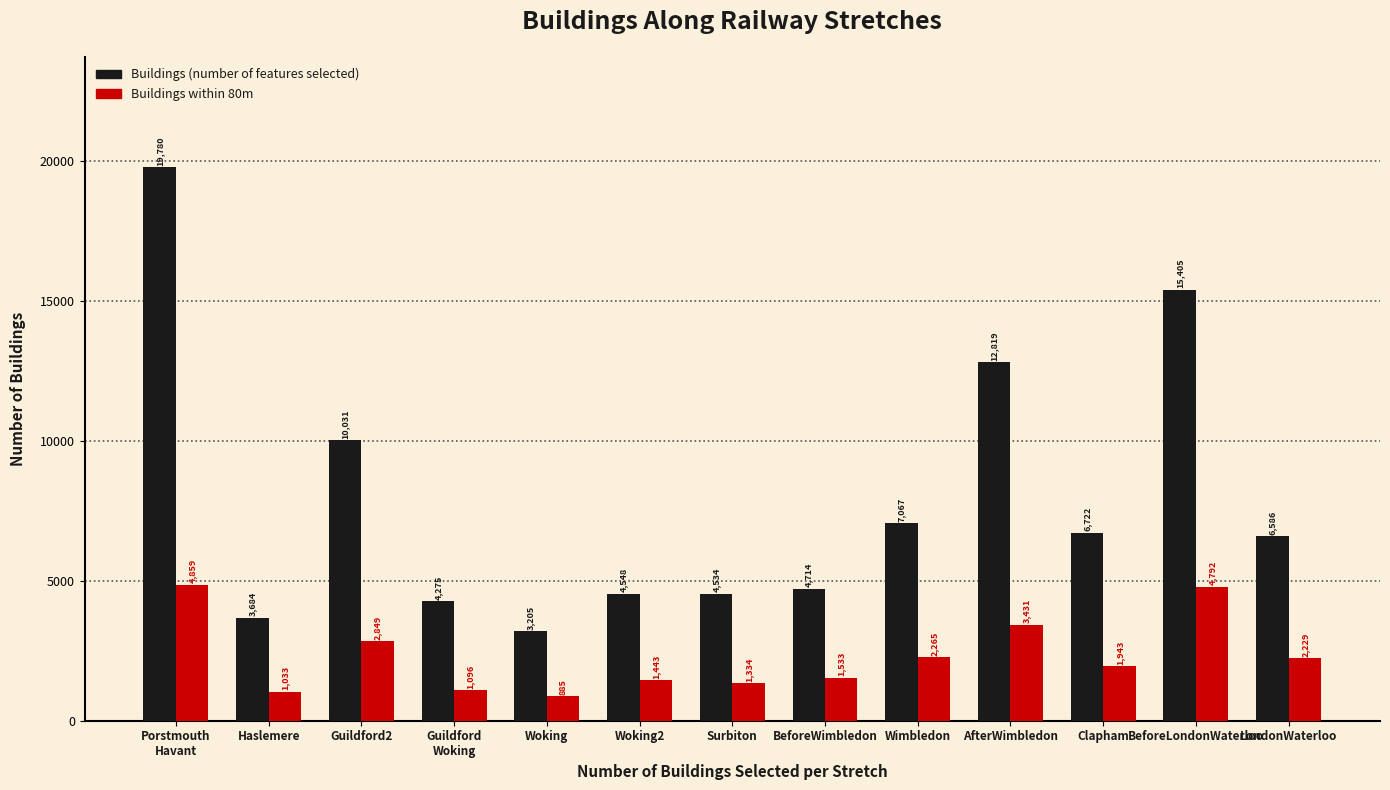

Rank the categories by Buildings within 80m value from lowest to highest.

Woking, Haslemere, Guildford
Woking, Surbiton, Woking2, BeforeWimbledon, Clapham, LondonWaterloo, Wimbledon, Guildford2, AfterWimbledon, BeforeLondonWaterloo, Porstmouth
Havant